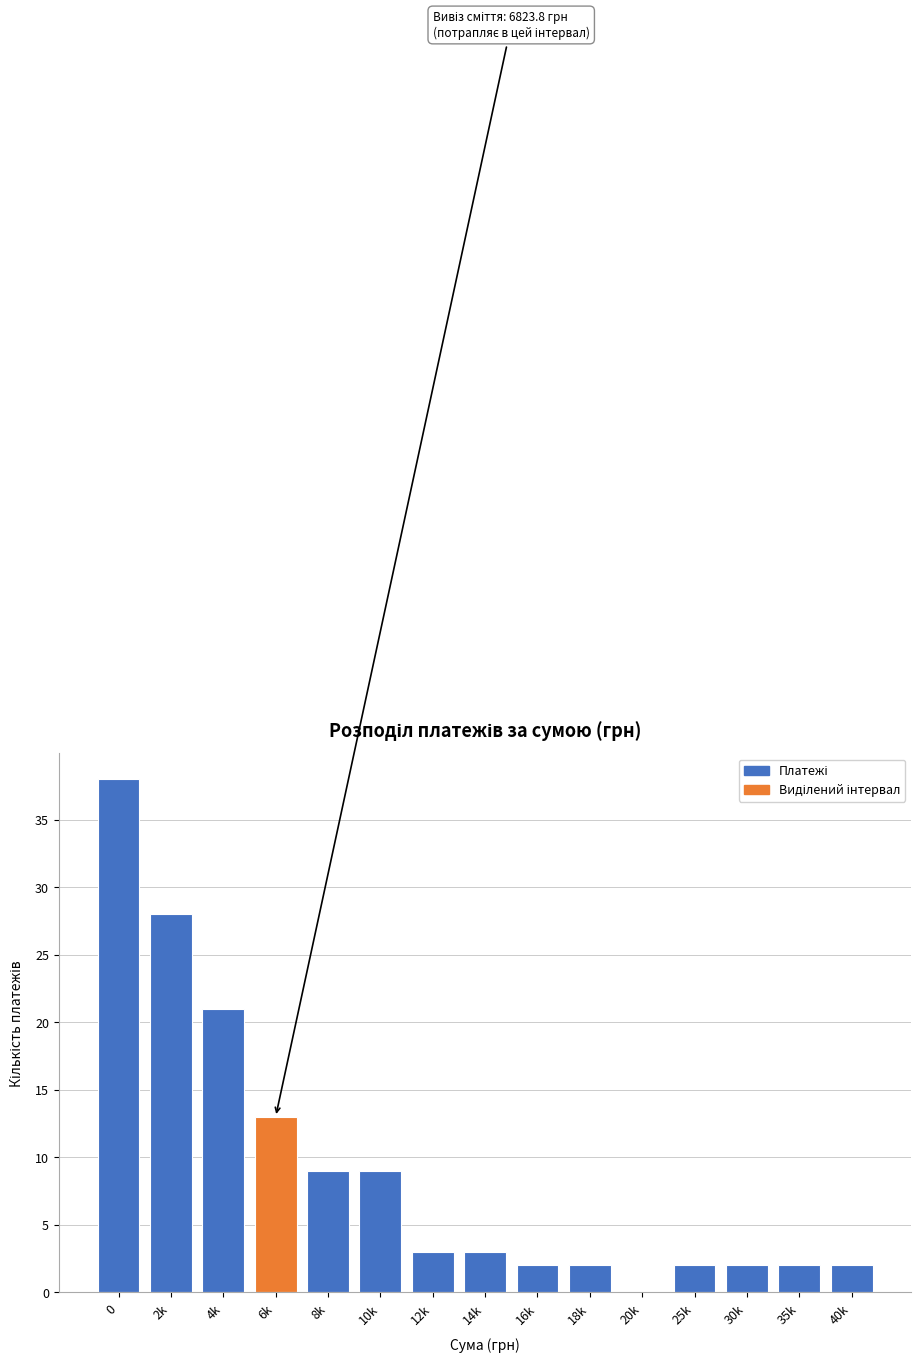

Reading left to right, what are all the values shown in this chart?

0=38	2k=28	4k=21	6k=13	8k=9	10k=9	12k=3	14k=3	16k=2	18k=2	20k=0	25k=2	30k=2	35k=2	40k=2